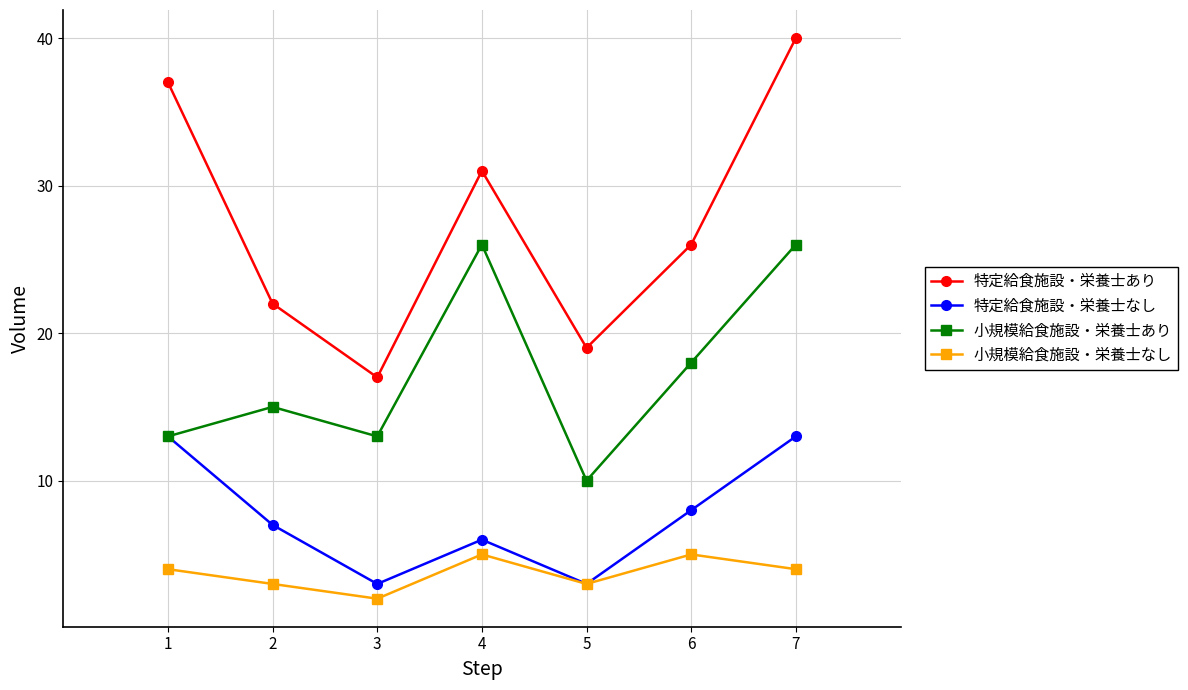

What is the difference between the maximum and minimum values in the 特定給食施設・栄養士なし series?

10